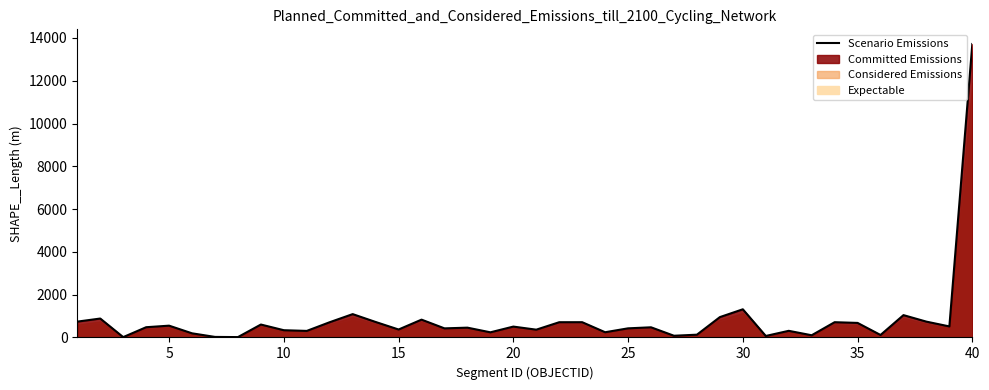

How many data points does each series have?

40